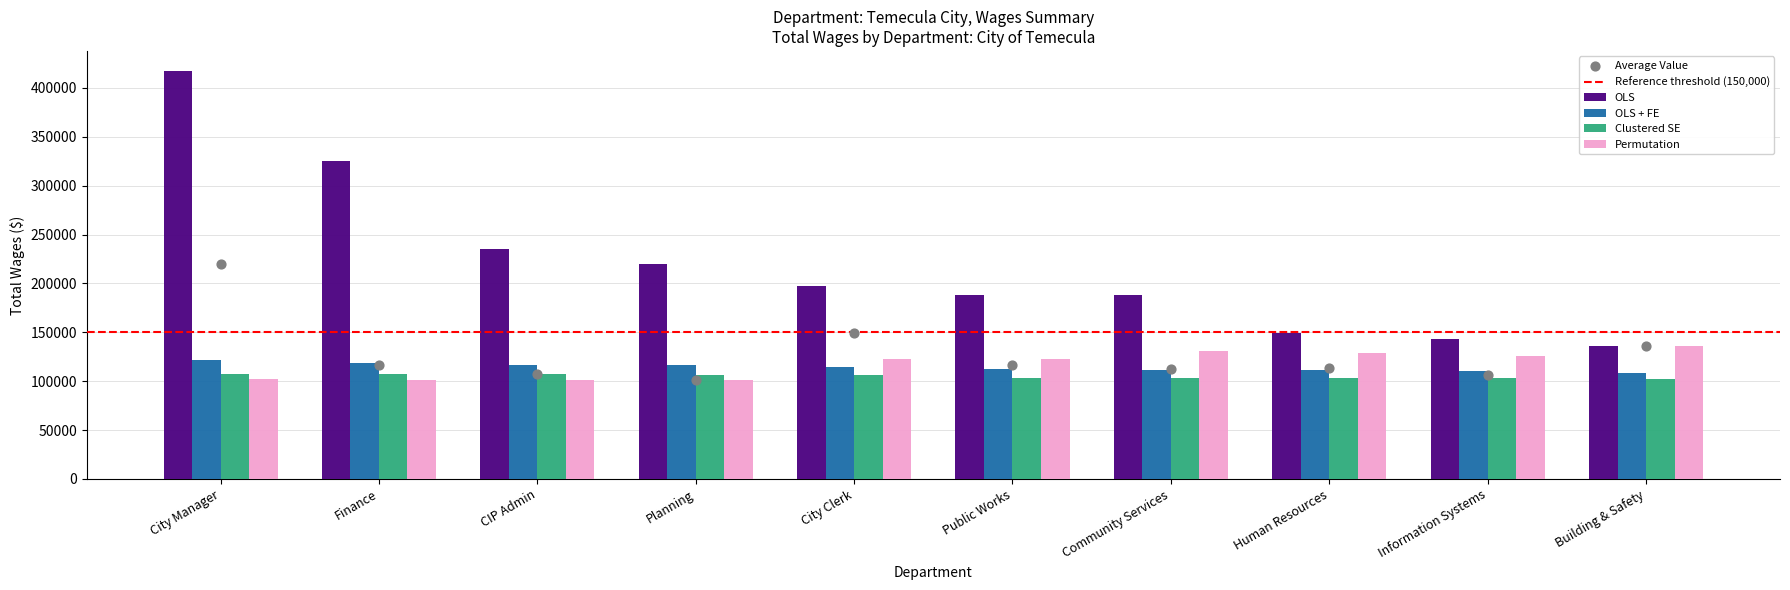

At how many categories does at least one series exceed 366315?

1